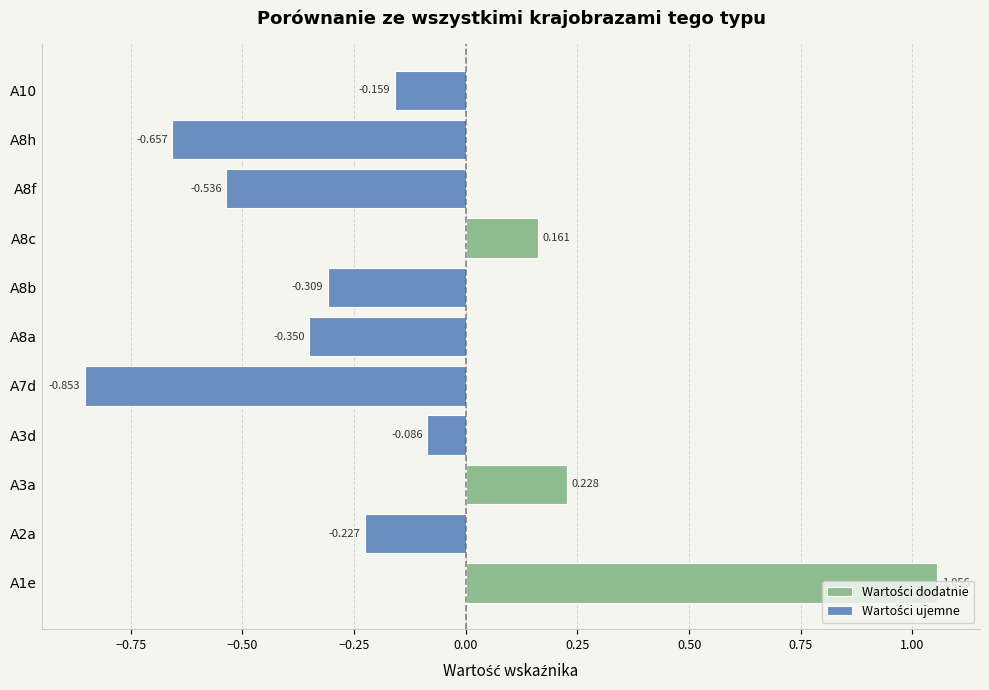

Is the value of Wartości ujemne at A8a greater than the value of Wartości dodatnie at A8f?

No